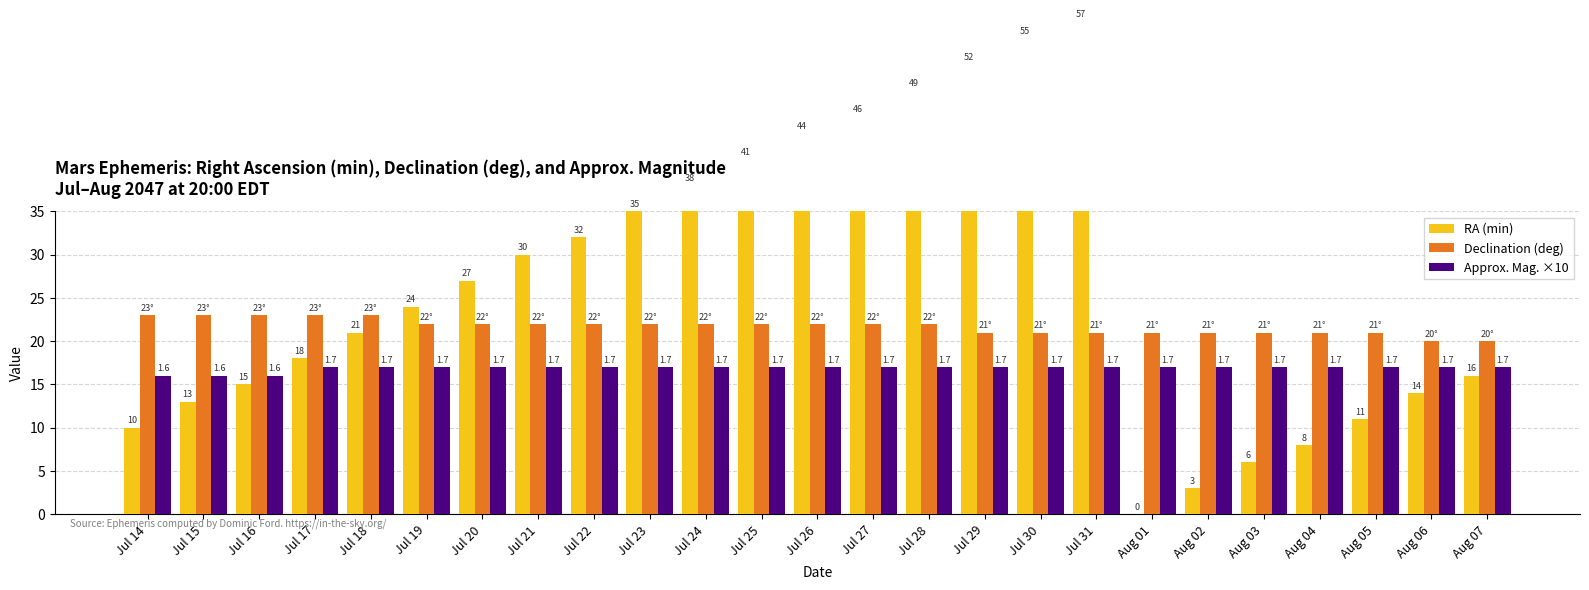

What is the value of the RA (min) bar at the 20th from the left?

3